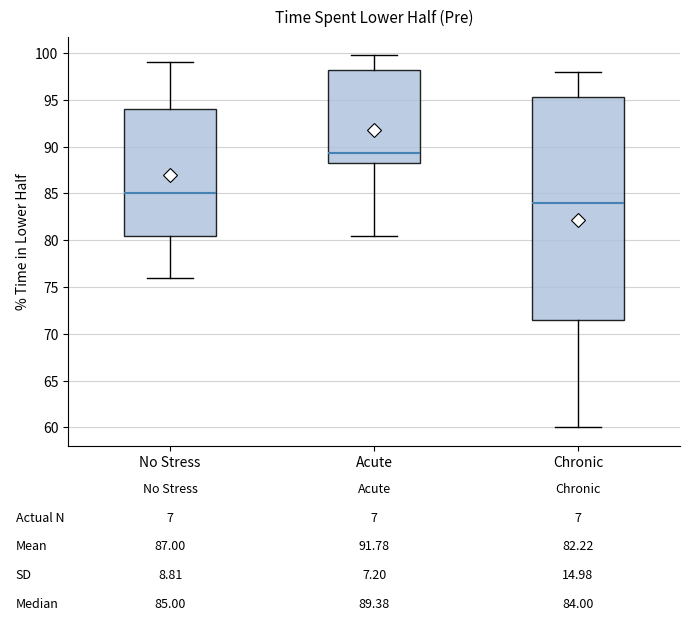

Which box is the tallest, from its lower edge to its upper edge?

Chronic